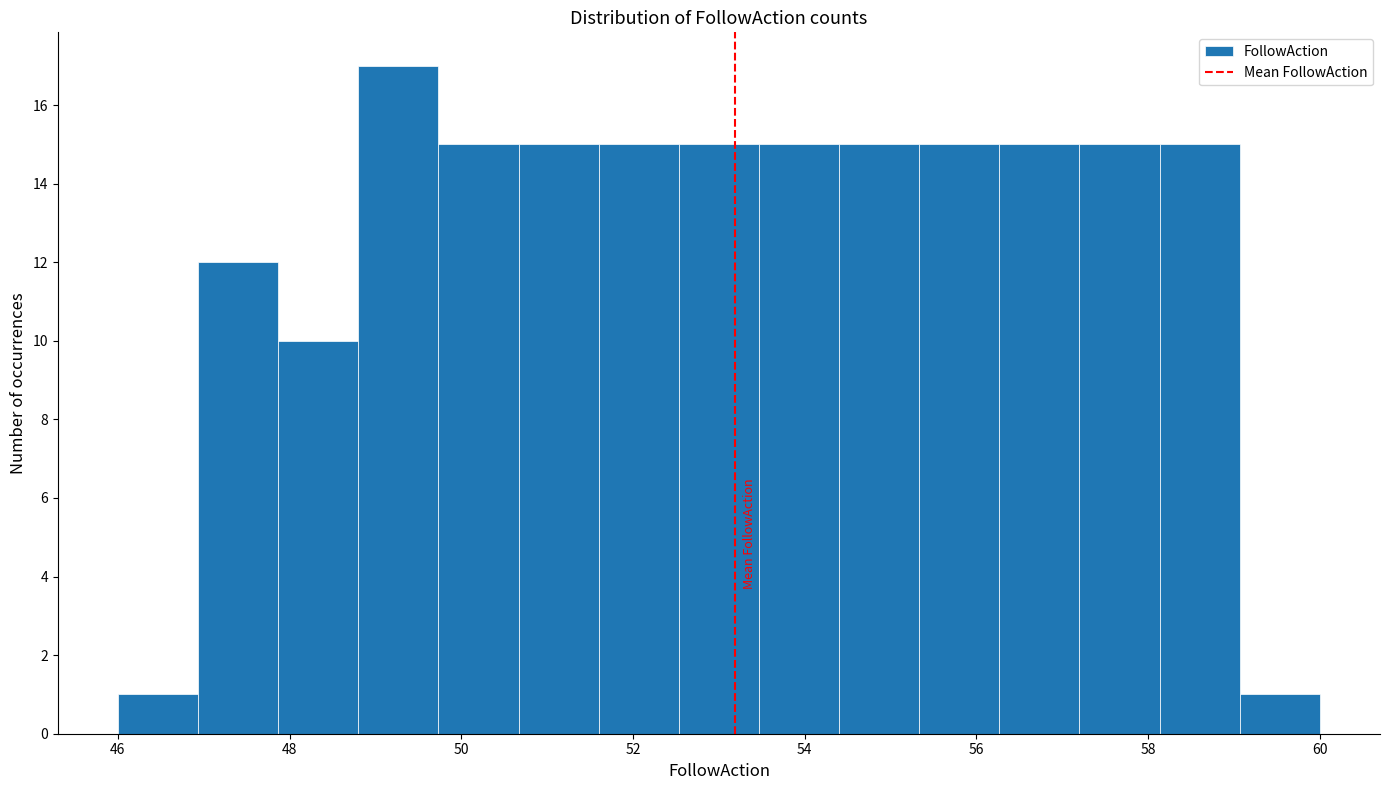

Which range on the x-axis has the tallest bar?

48.8 to 49.8